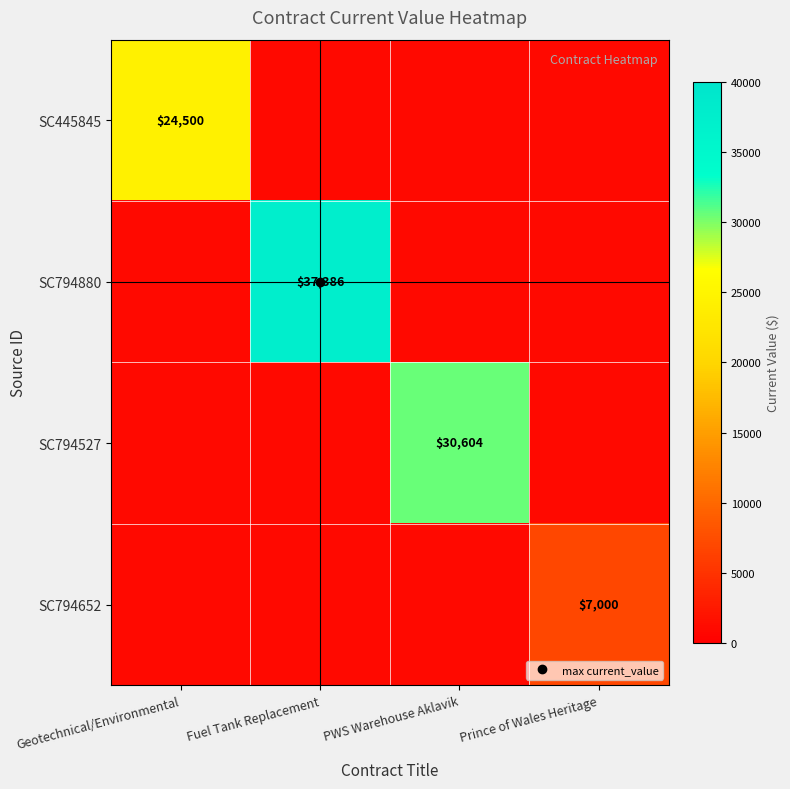

Read the SC445845 value at Fuel Tank Replacement.

1000.0